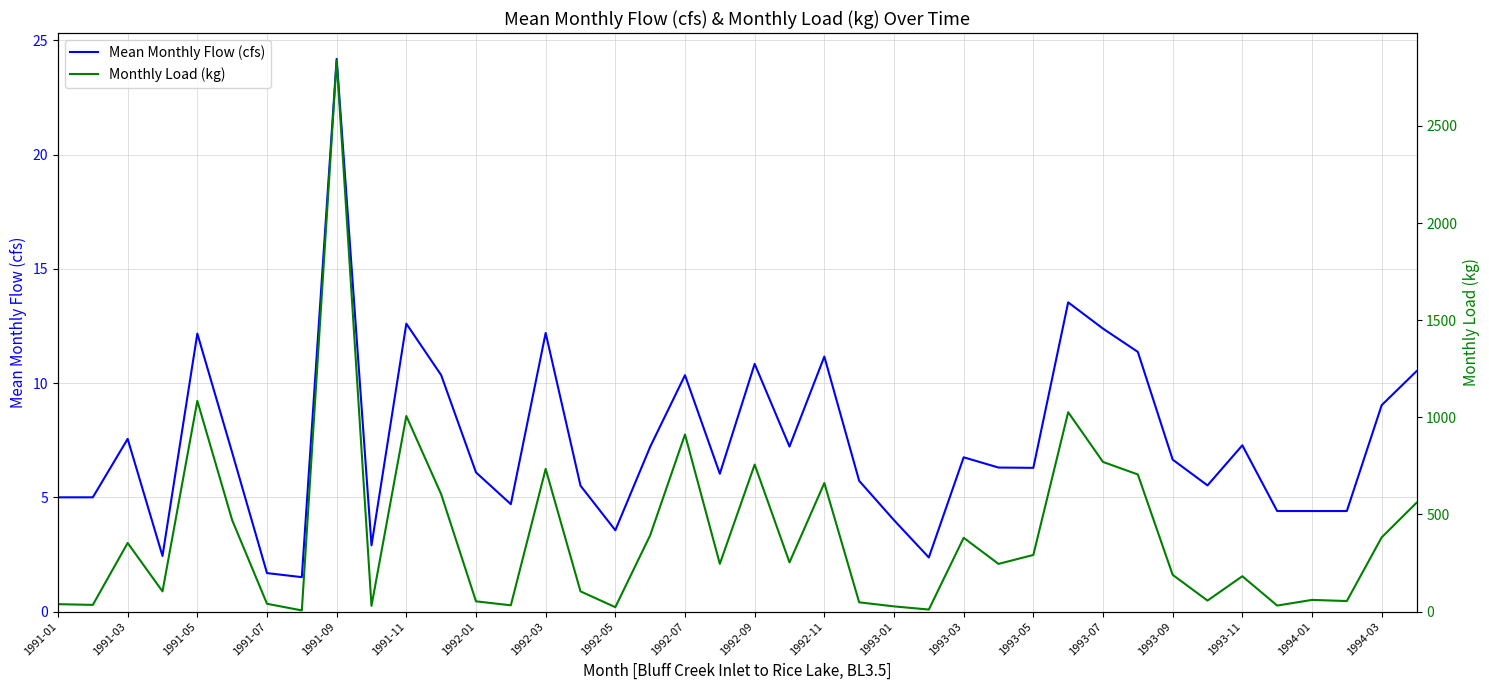

Is it true that Mean Monthly Flow (cfs) equals 8.5 at 1993-05?

False